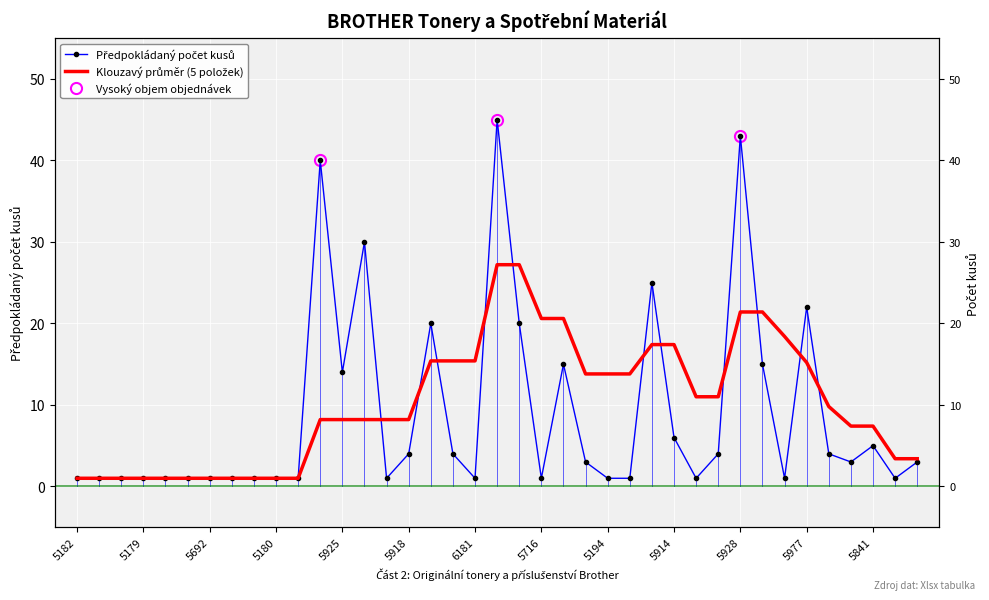

Rank the series by their average value, from lowest to highest.

Předpokládaný počet kusů, Klouzavý průměr (5 položek)